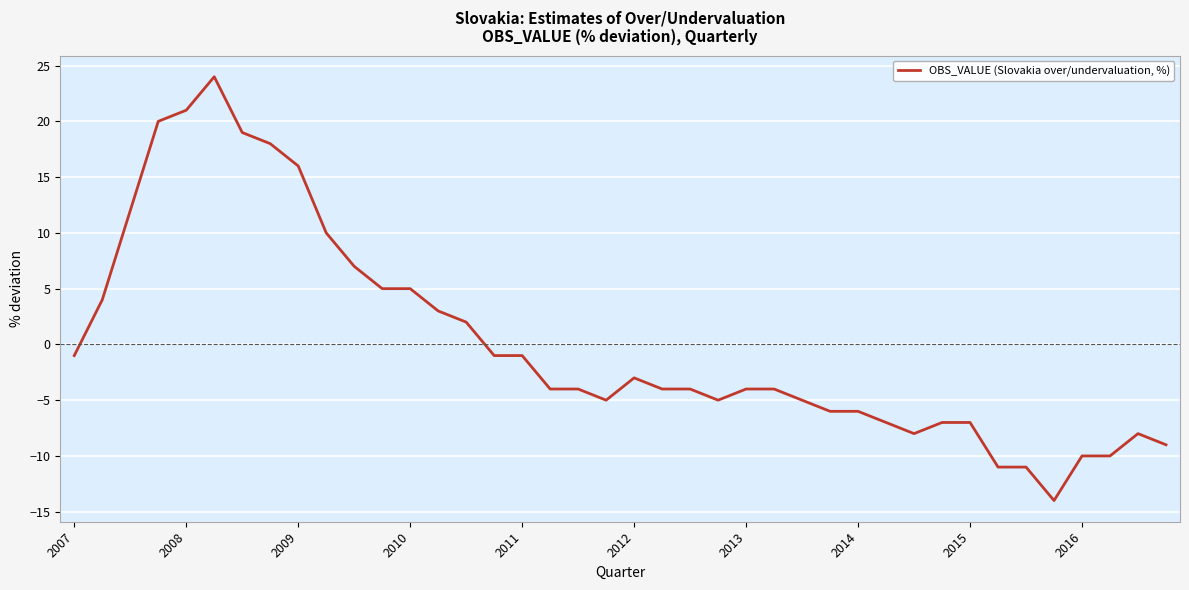

What is the smallest value displayed?

-14